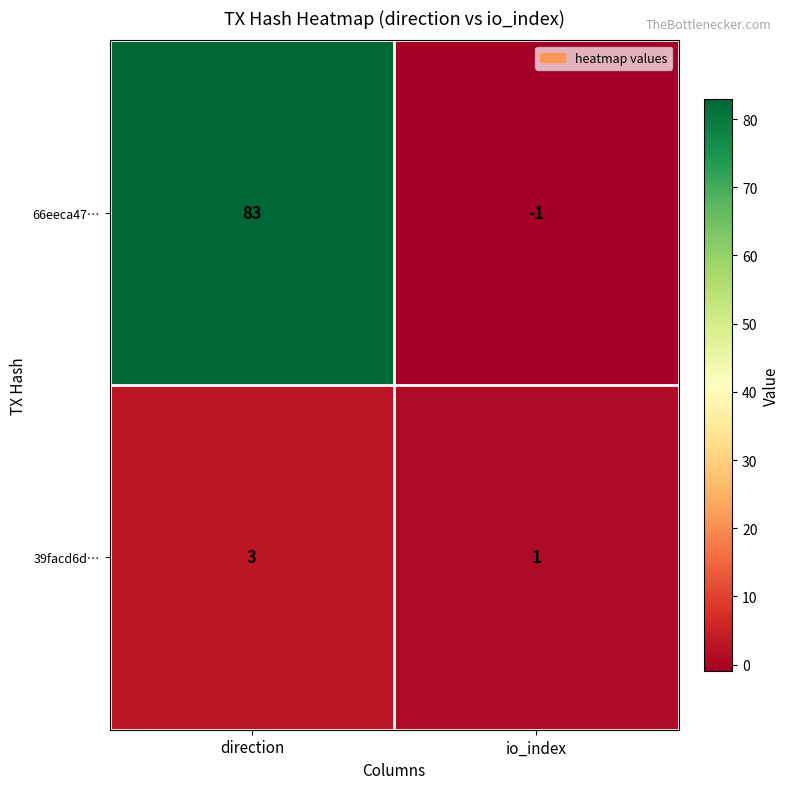

How many series are shown in this chart?

2